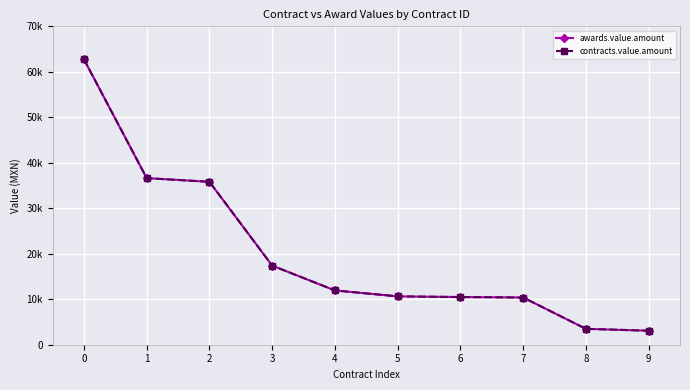

Is it true that awards.value.amount equals 3080.0 at 9?

True